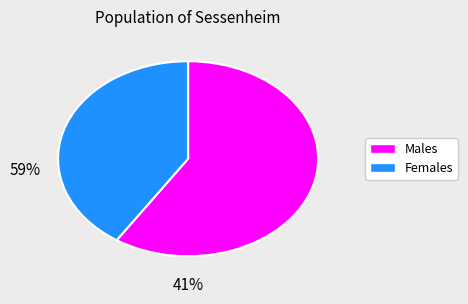

Does any single category account for the majority?

Yes